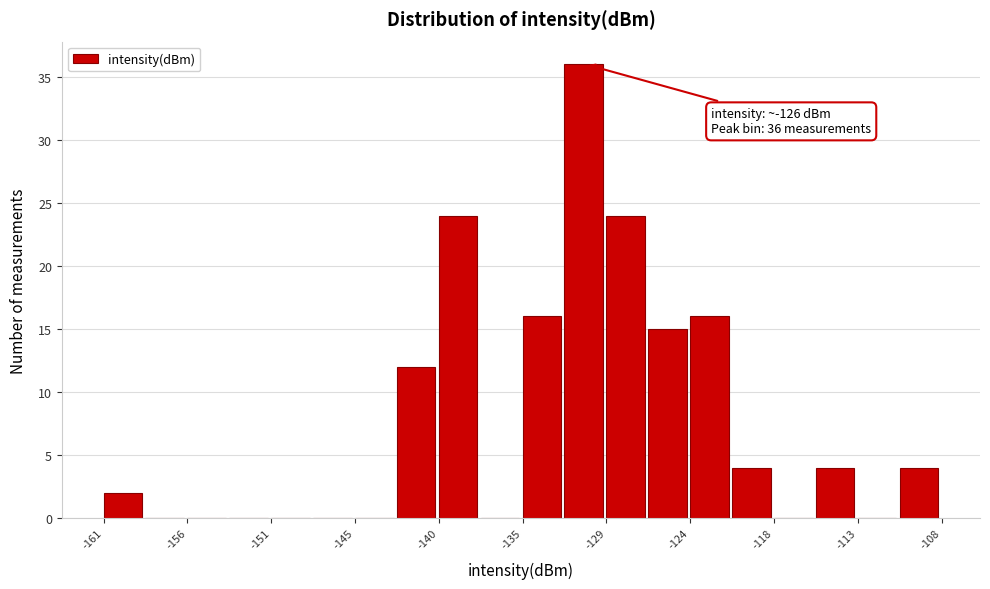

Around what value on the x-axis is the tallest bar? Give the approximate position of its centre, as read against the axis.

-131